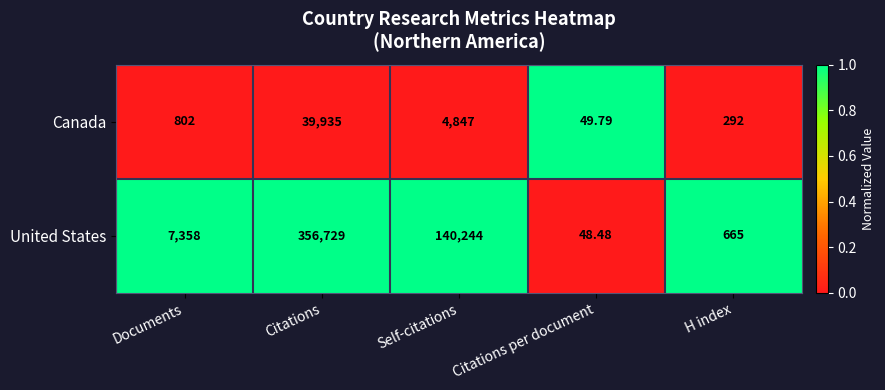

What is the spread (max minus min) of values at Self-citations?

135397.0